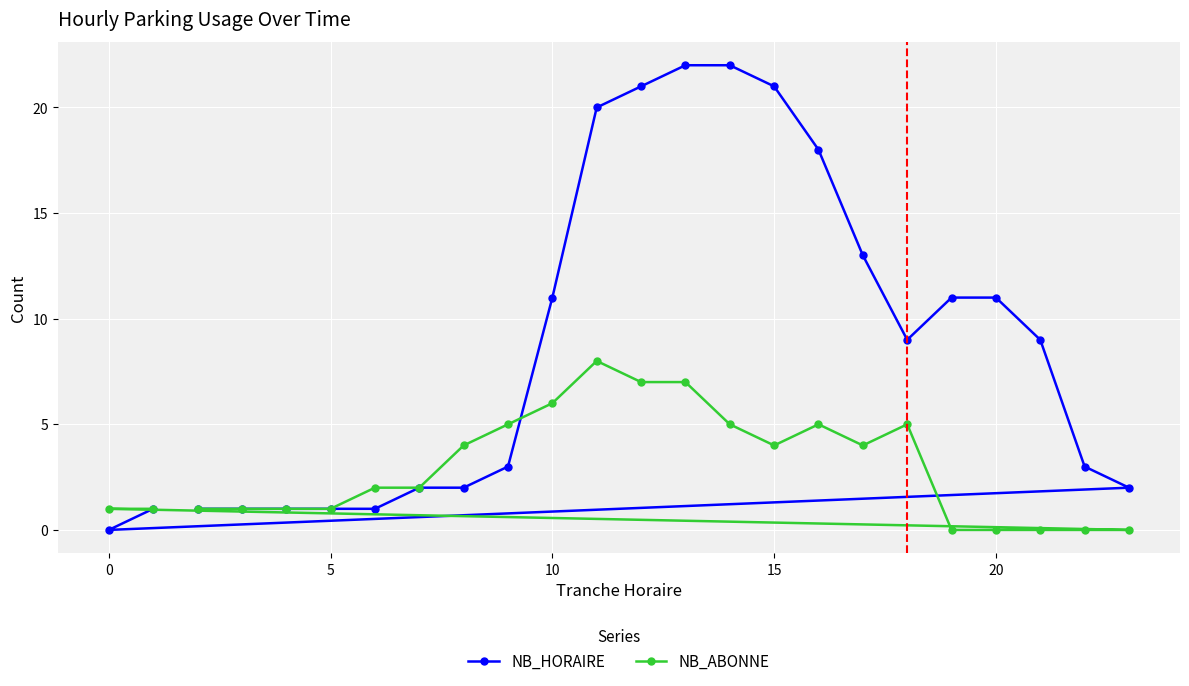

How many data points in NB_HORAIRE are above 9?

10